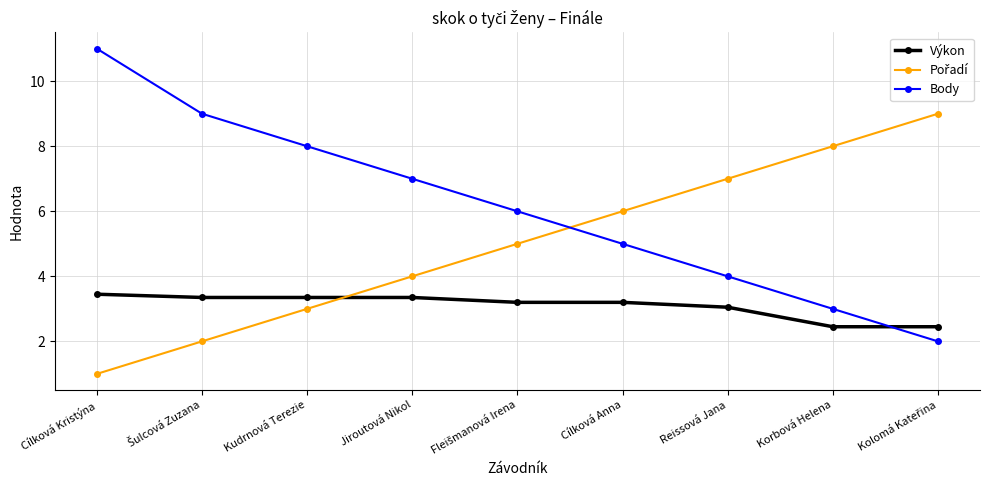

Which series has the largest total across all categories?

Body